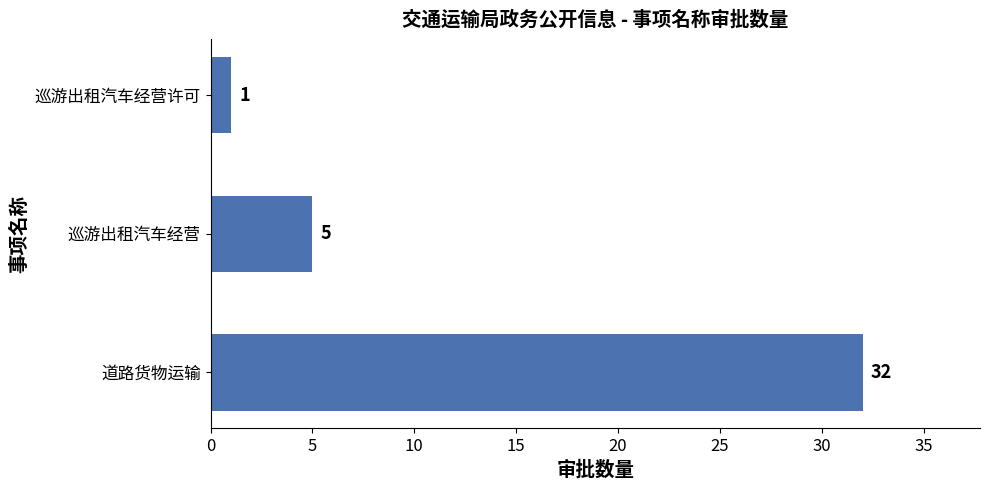

What is the difference between the values at 巡游出租汽车经营许可 and 道路货物运输?

31